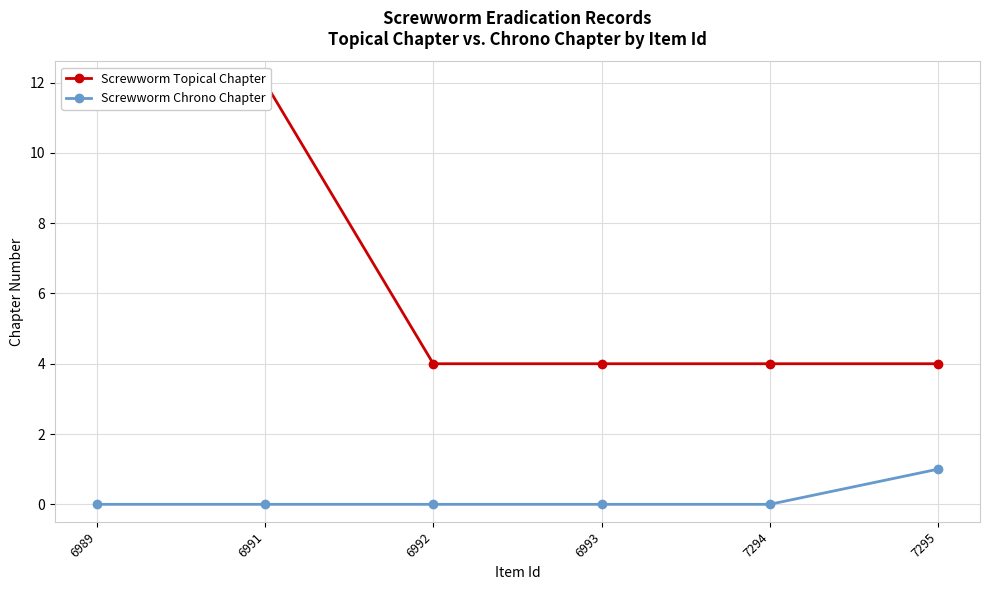

True or false: Screwworm Chrono Chapter and Screwworm Topical Chapter cross at least once.

False